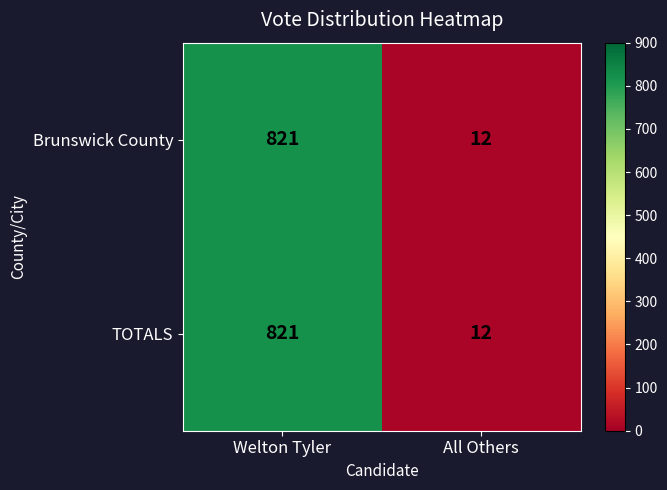

Reading left to right, transcribe all the data shown in this chart.

Brunswick County: Welton Tyler=821	All Others=12
TOTALS: Welton Tyler=821	All Others=12